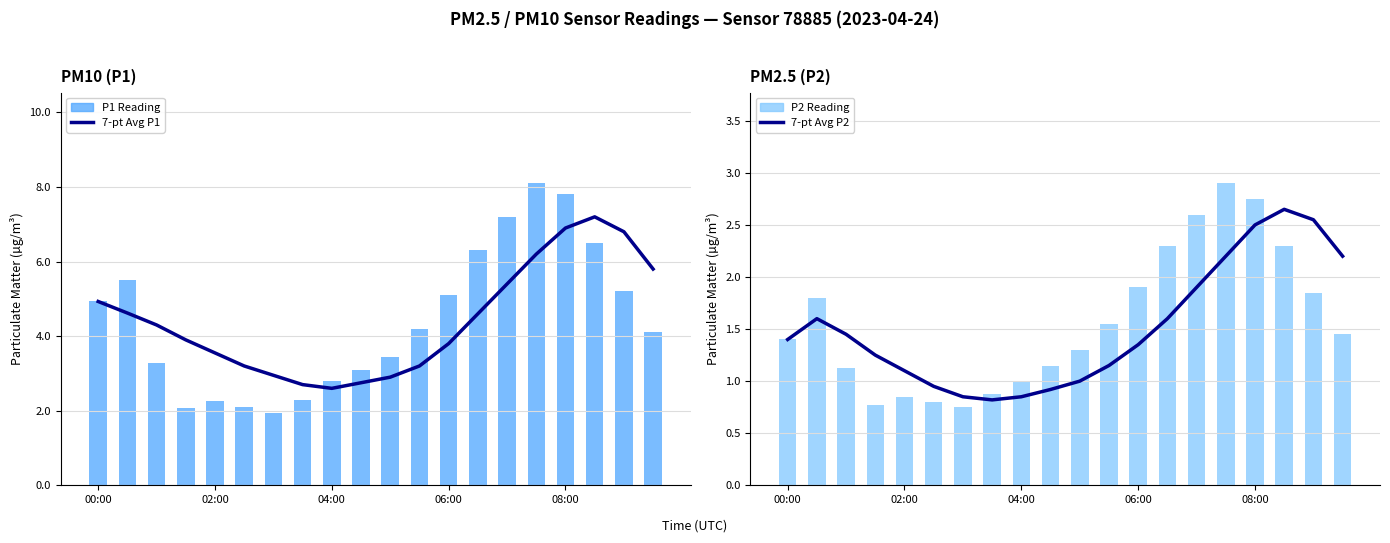

Is the value of 7-pt Avg P1 at 7 greater than the value of P2 (PM2.5) Reading at 16?

No